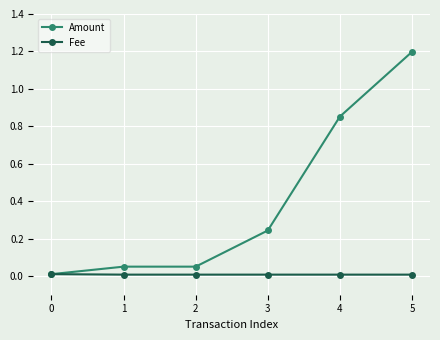

List the series in order of their overall mean, highest first.

Amount, Fee